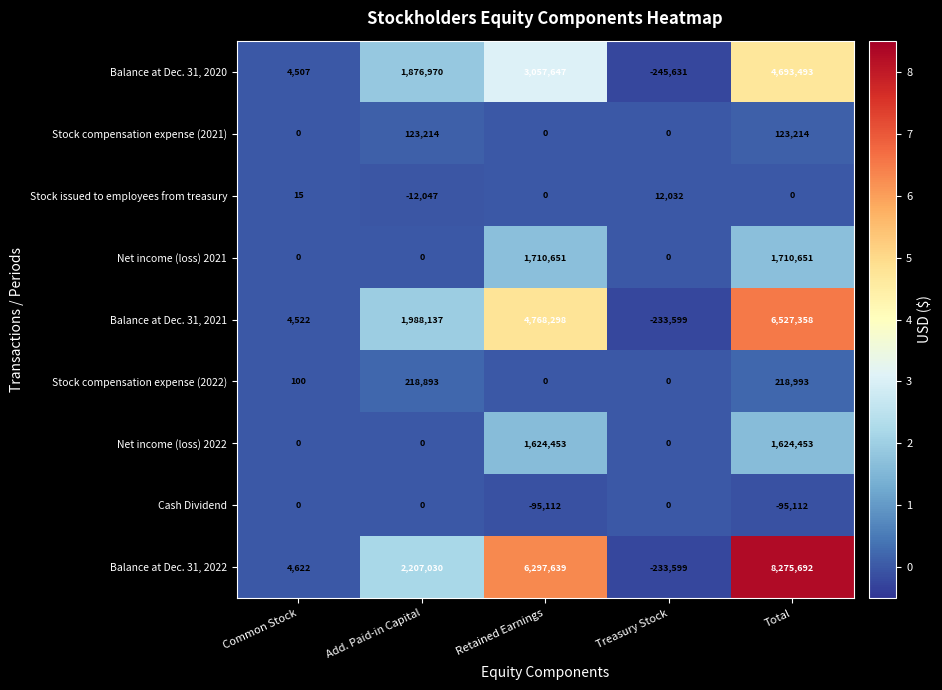

The Stock issued to employees from treasury series shows 0 at Retained Earnings. True or false?

True